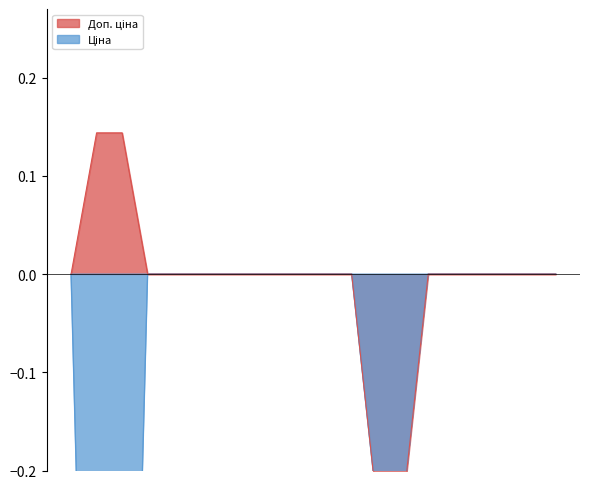

Which series has the largest range (max minus min)?

Ціна